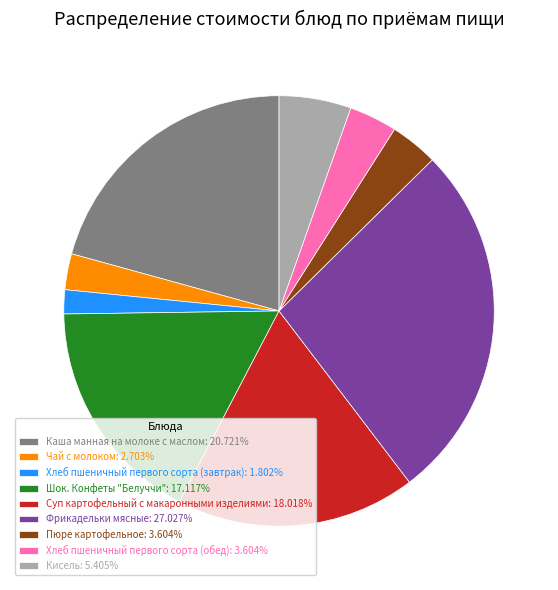

Combined, do Кисель: 5.405% and Фрикадельки мясные: 27.027% account for over 50%?

No